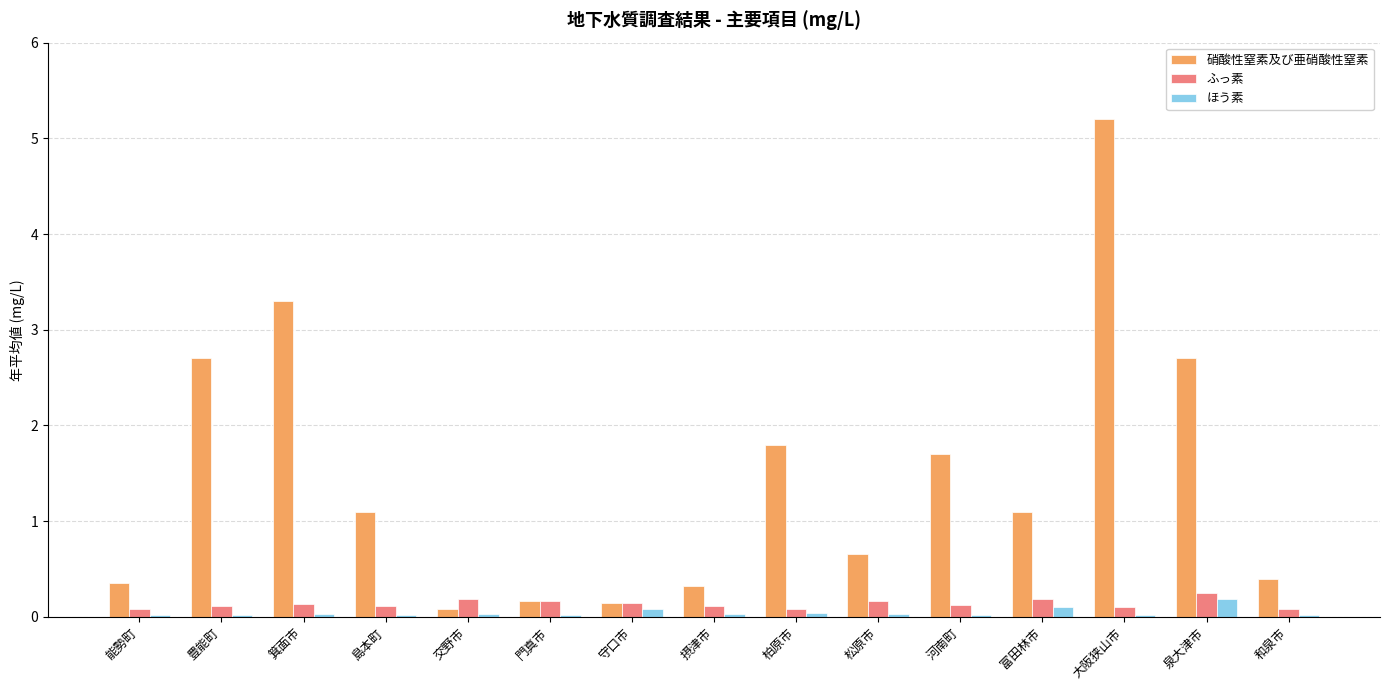

What is the sum of the 硝酸性窒素及び亜硝酸性窒素 values at 能勢町 and 和泉市?

0.8